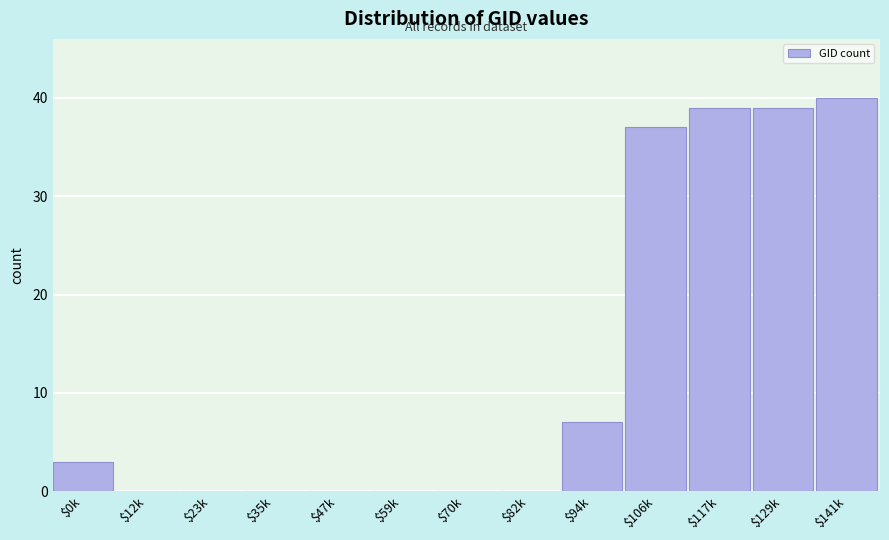

At which label is the value closest to 20?

$94k